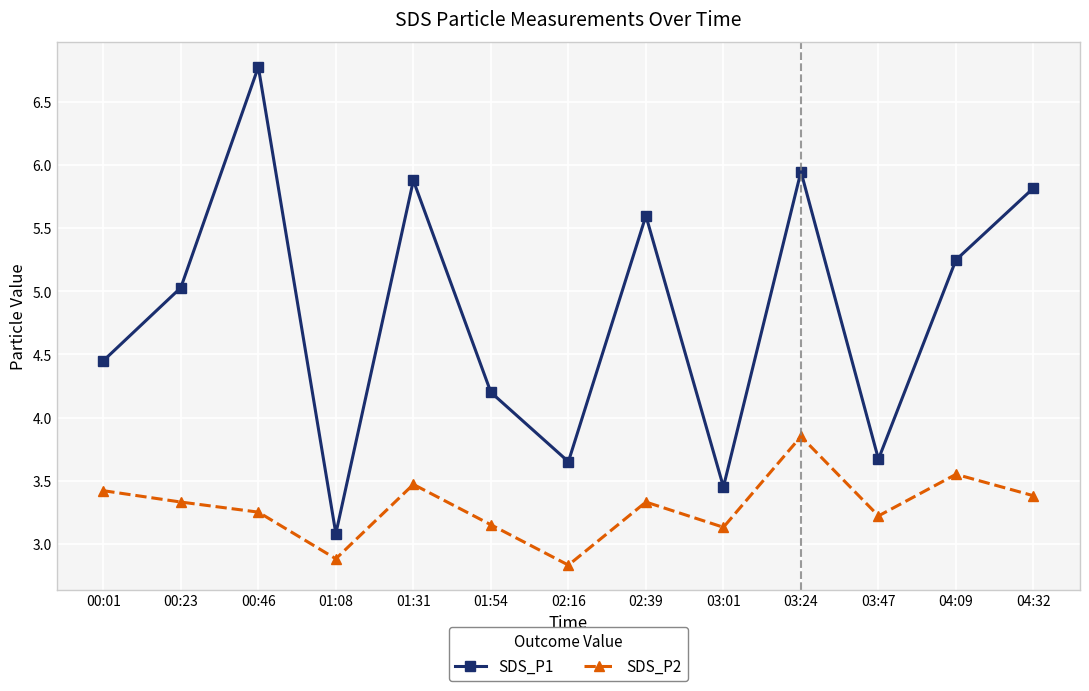

Is this an area chart (filled region under the line)?

No